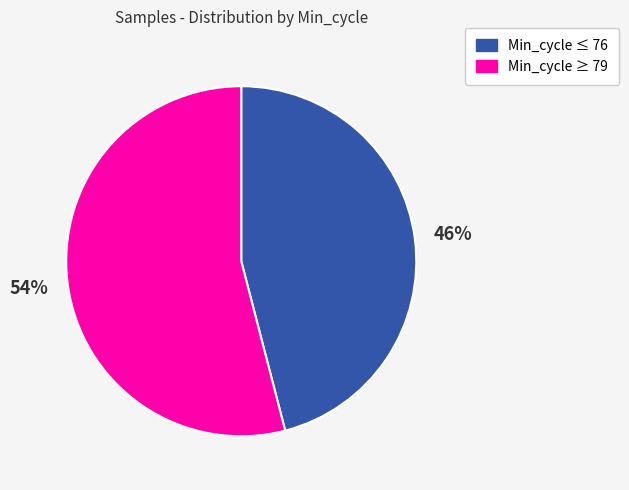

How many slices are in this pie chart?

2